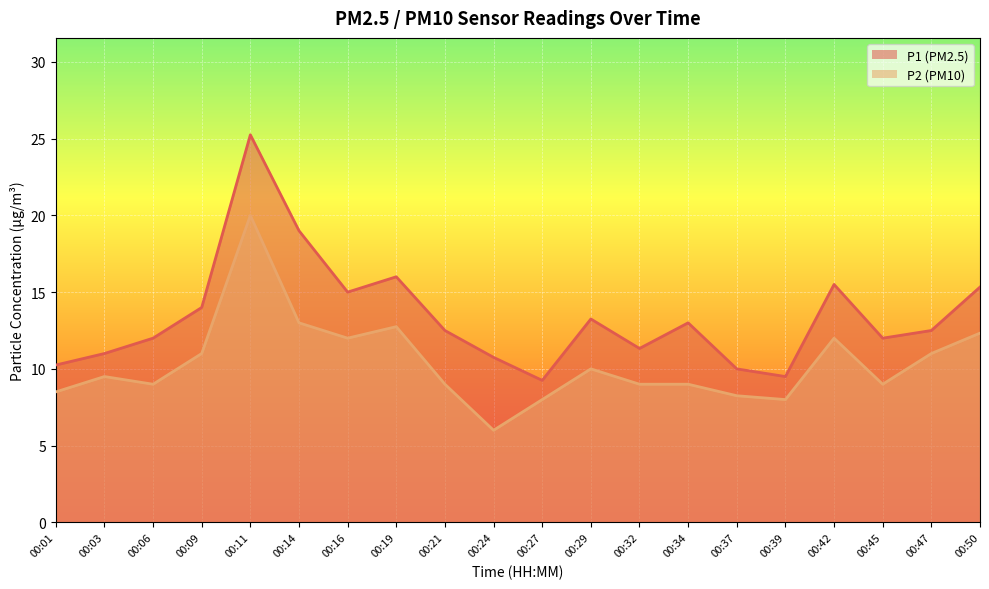

Rank the series at 00:29 from highest to lowest value.

P1, P2